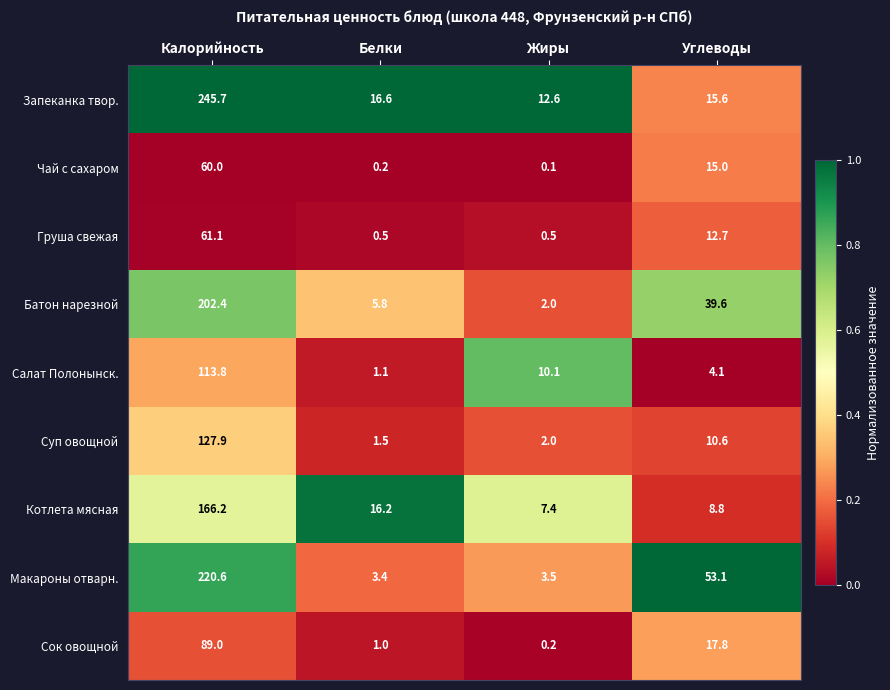

The value of Суп овощной at Жиры is 3.0. True or false?

False